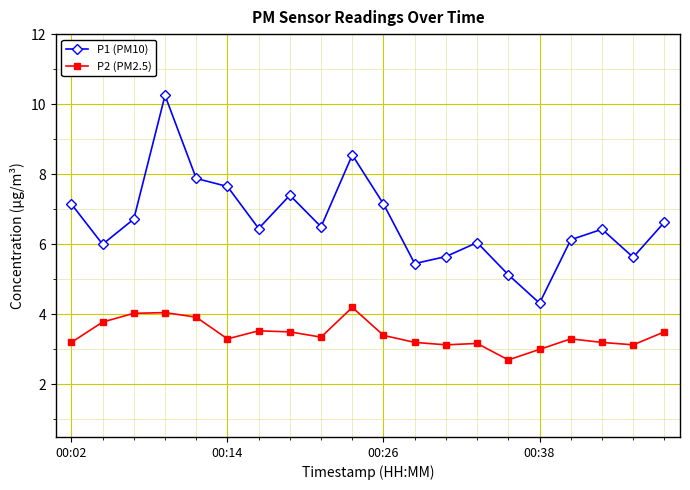

What is the minimum value shown in the chart?

2.7